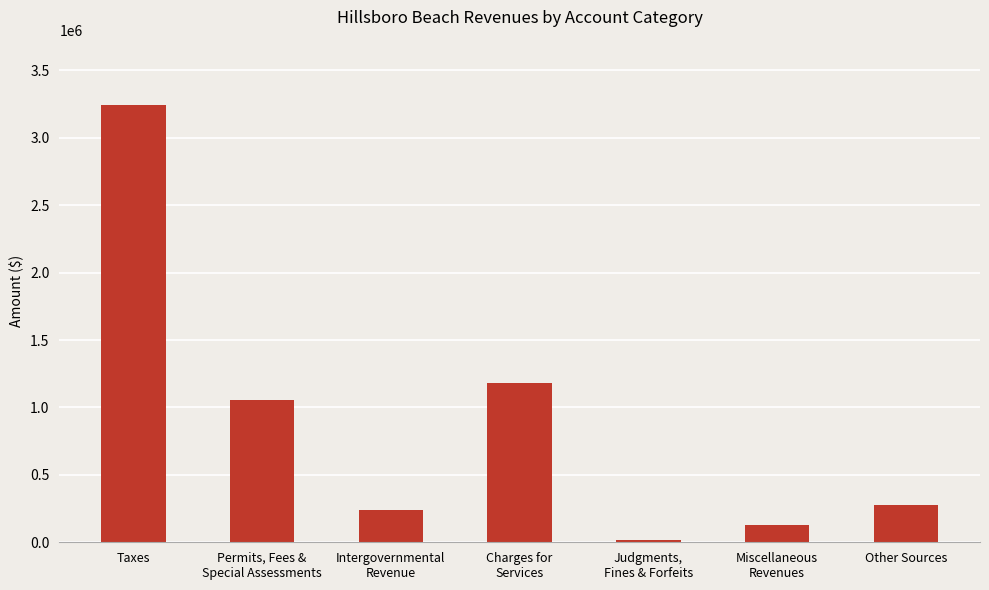

The value at Other Sources is 275000. True or false?

True